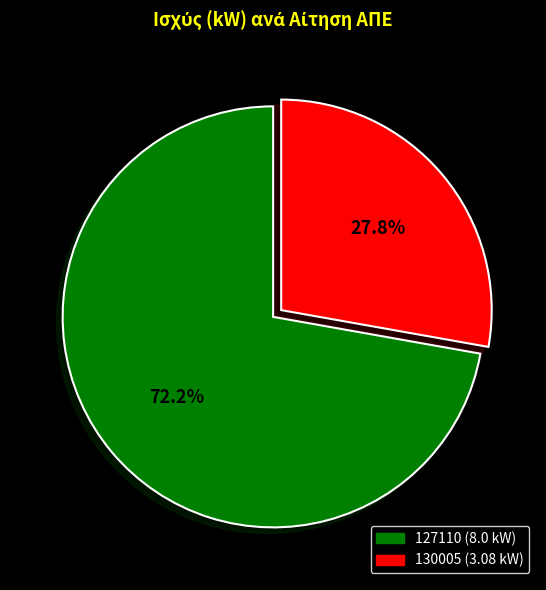

Do 127110 and 130005 together represent more than half of the pie?

Yes